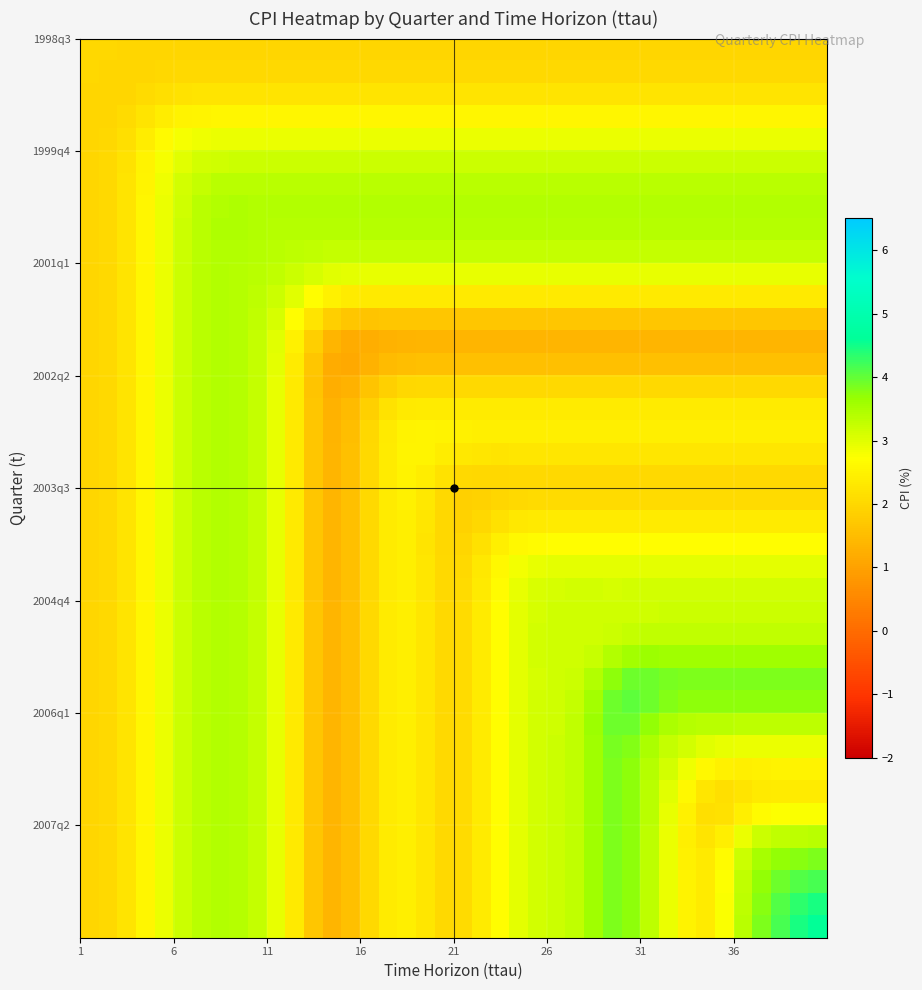

Count the number of data series in this chart.

40